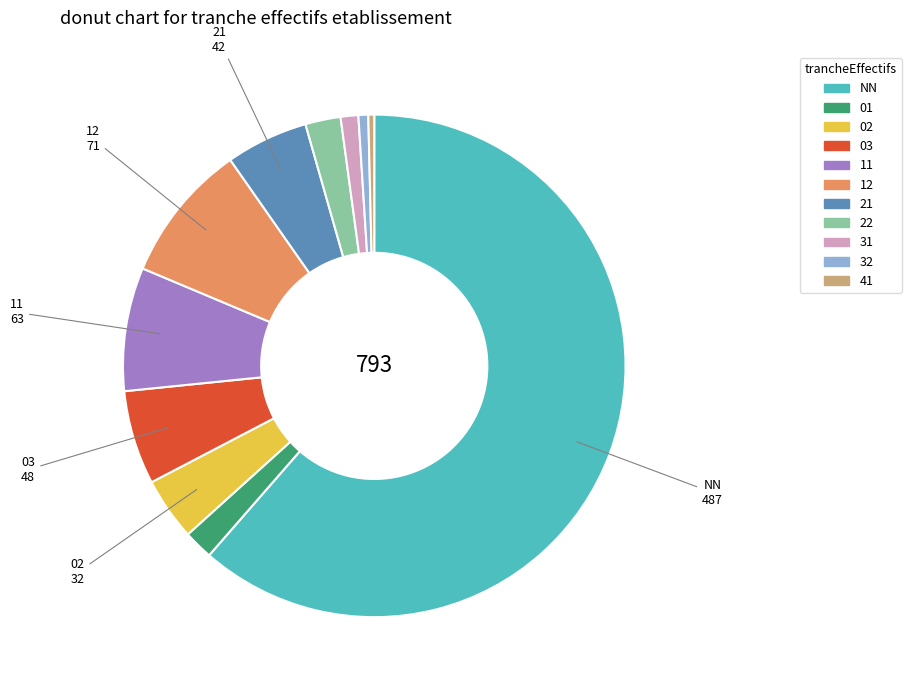

Which slice represents more than half of the pie?

NN